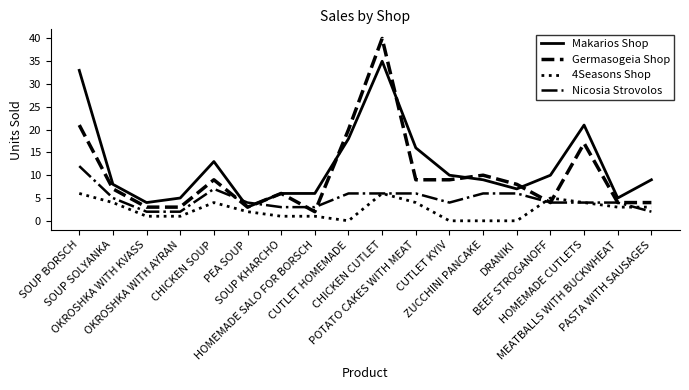

What is the maximum value for Germasogeia Shop?

40